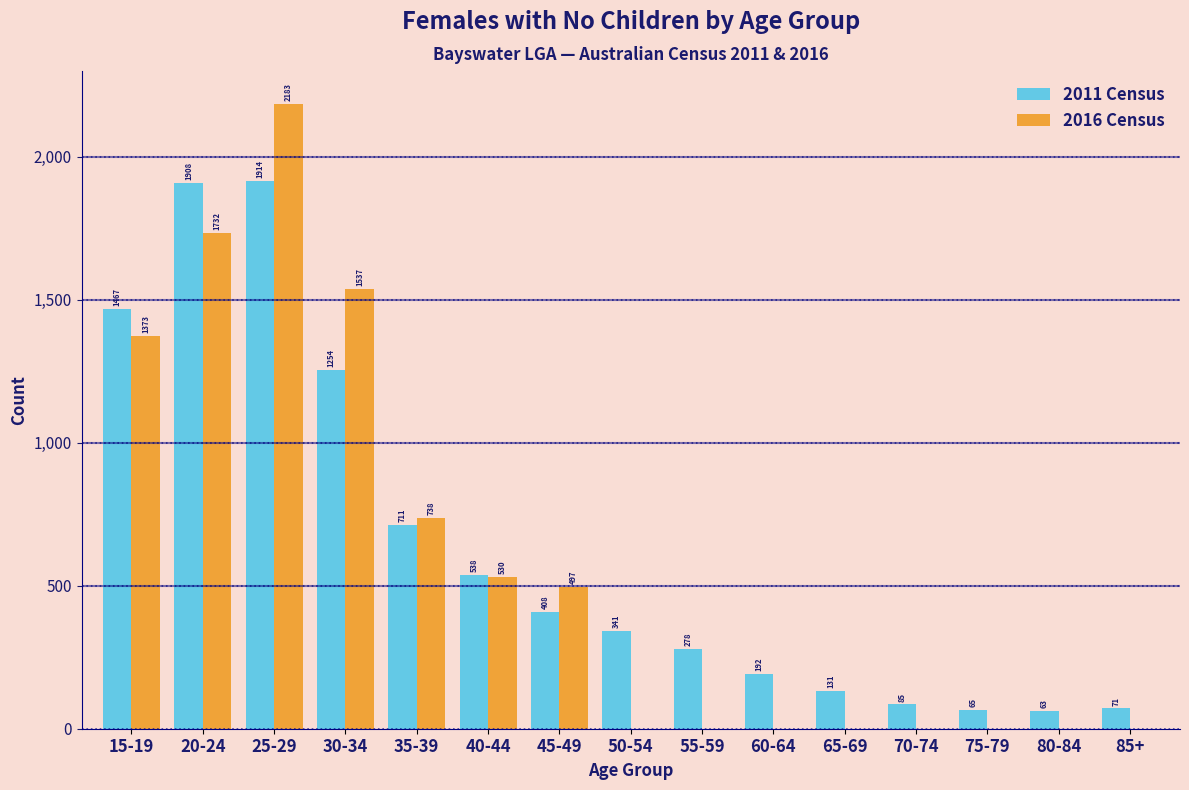

Reading left to right, extract all data points from this chart.

2011 Census: 15-19=1467	20-24=1908	25-29=1914	30-34=1254	35-39=711	40-44=538	45-49=408	50-54=341	55-59=278	60-64=192	65-69=131	70-74=85	75-79=65	80-84=63	85+=71
2016 Census: 15-19=1373	20-24=1732	25-29=2183	30-34=1537	35-39=738	40-44=530	45-49=497	50-54=0	55-59=0	60-64=0	65-69=0	70-74=0	75-79=0	80-84=0	85+=0